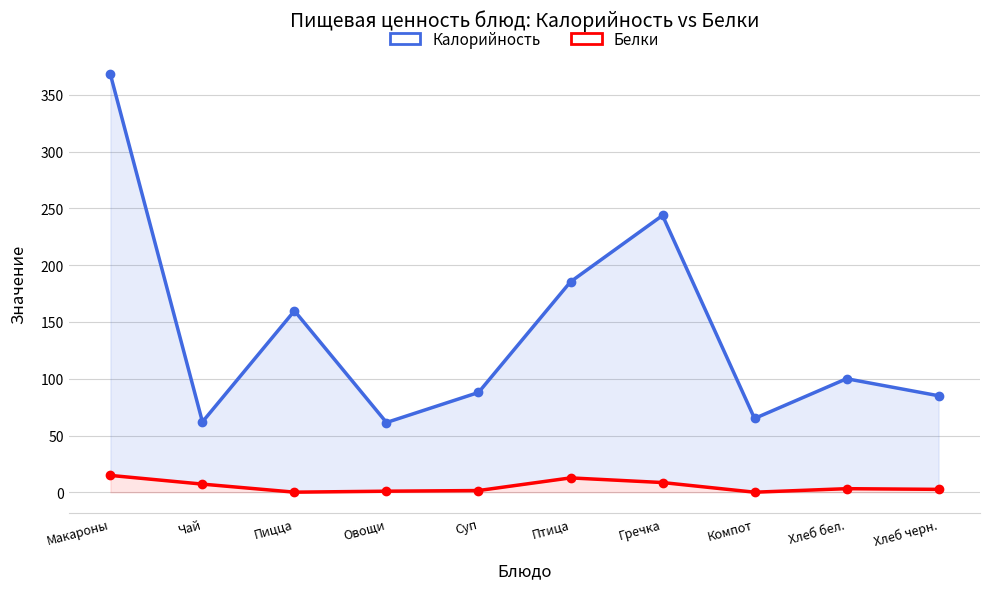

Count the number of categories in the chart.

10